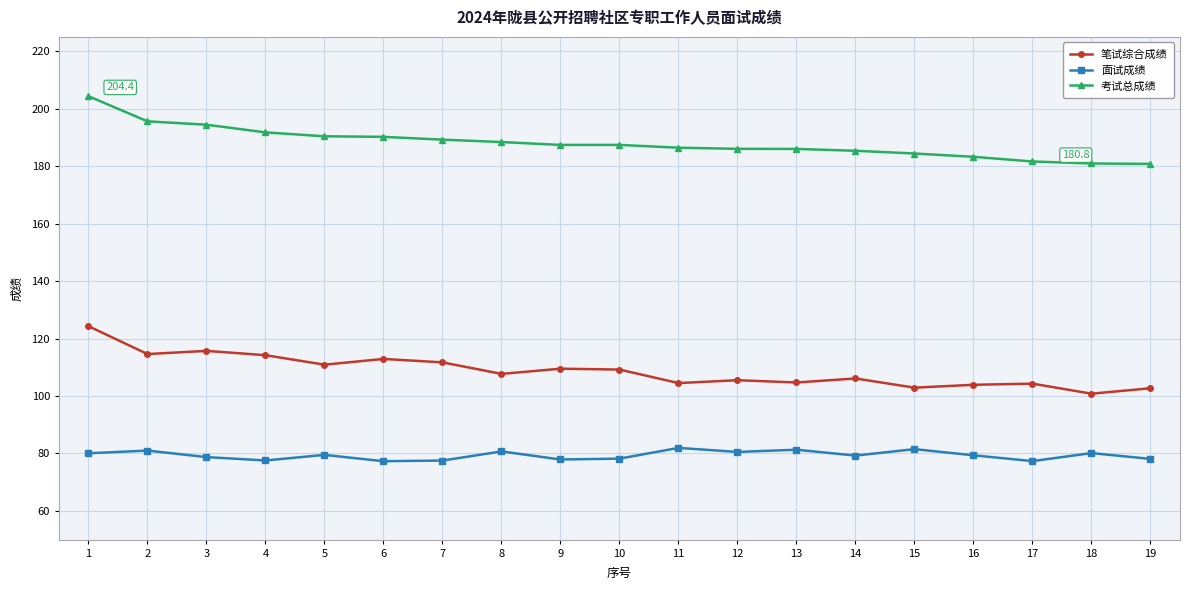

How many distinct data groups are displayed?

3